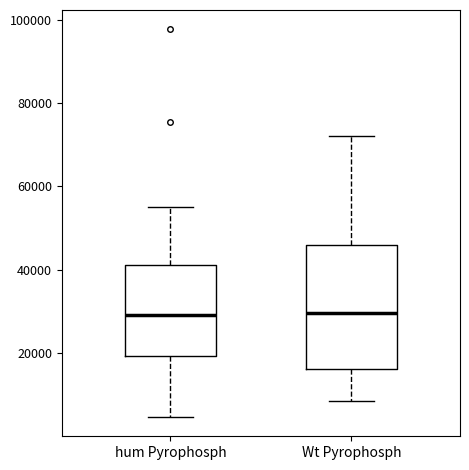

Reading left to right, transcribe this box plot: for each box, give where its median line is, the range the box spans, and where its two whiskers end, as read against the y-axis. The values are not printed on the chart, so give them approximately, as read against the axis.

hum Pyrophosph: median 30000, box 20000 to 42000, whiskers 4000 to 56000
Wt Pyrophosph: median 30000, box 16000 to 46000, whiskers 8000 to 72000